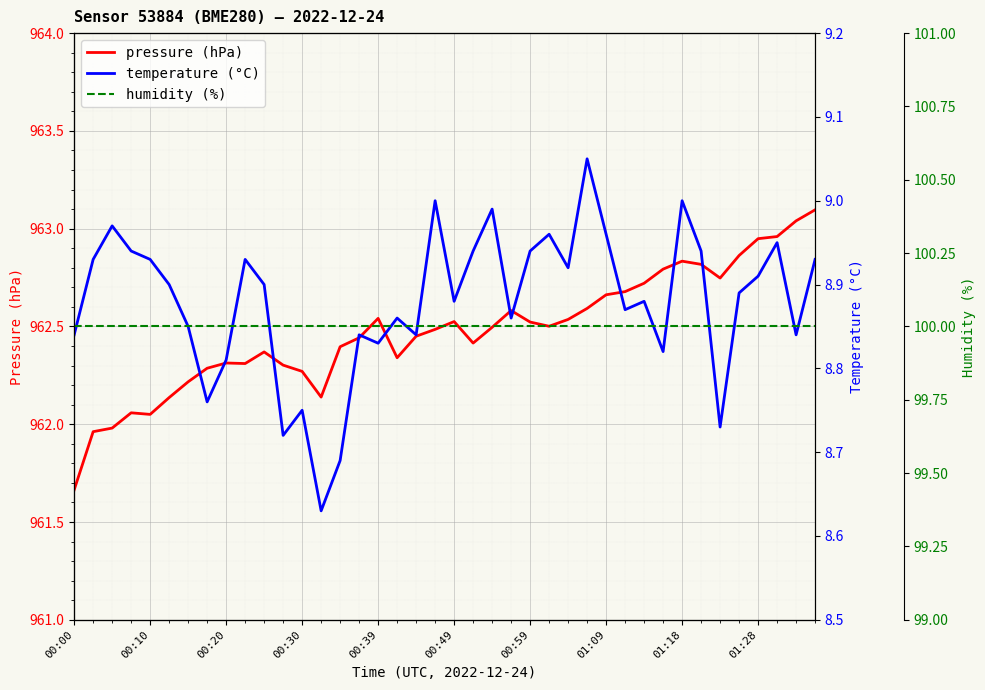

What is the value of the pressure (hPa) point at the 34th from the left?

962.8